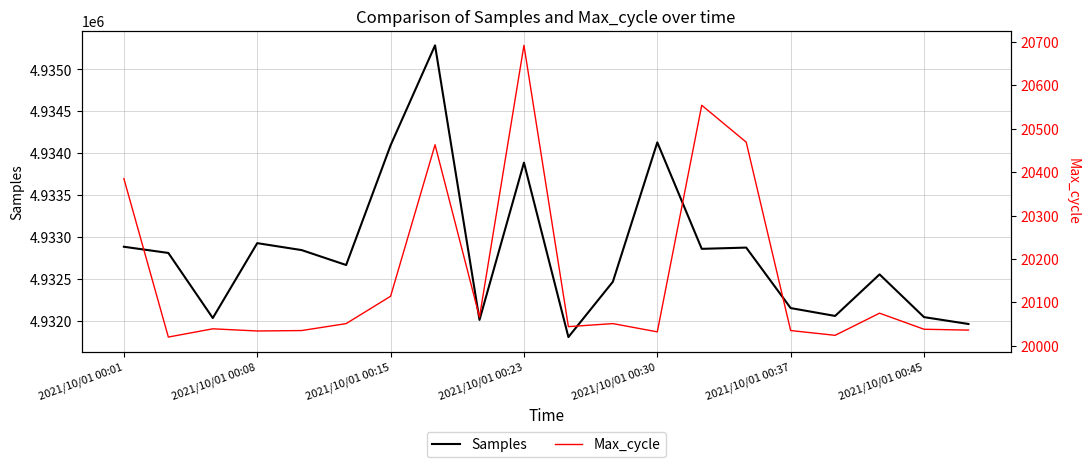

What are all the series names shown in the legend?

Samples, Max_cycle